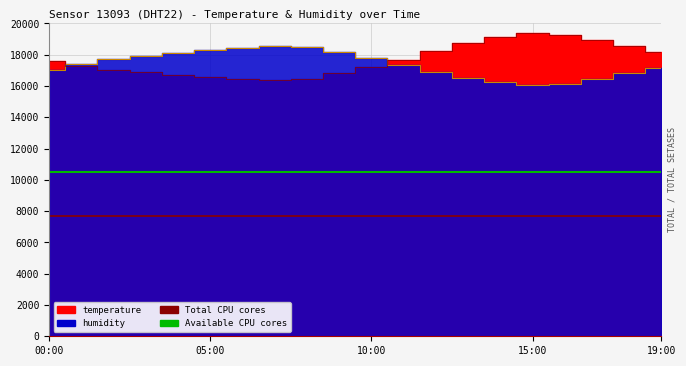

How many data points does each series have?

20